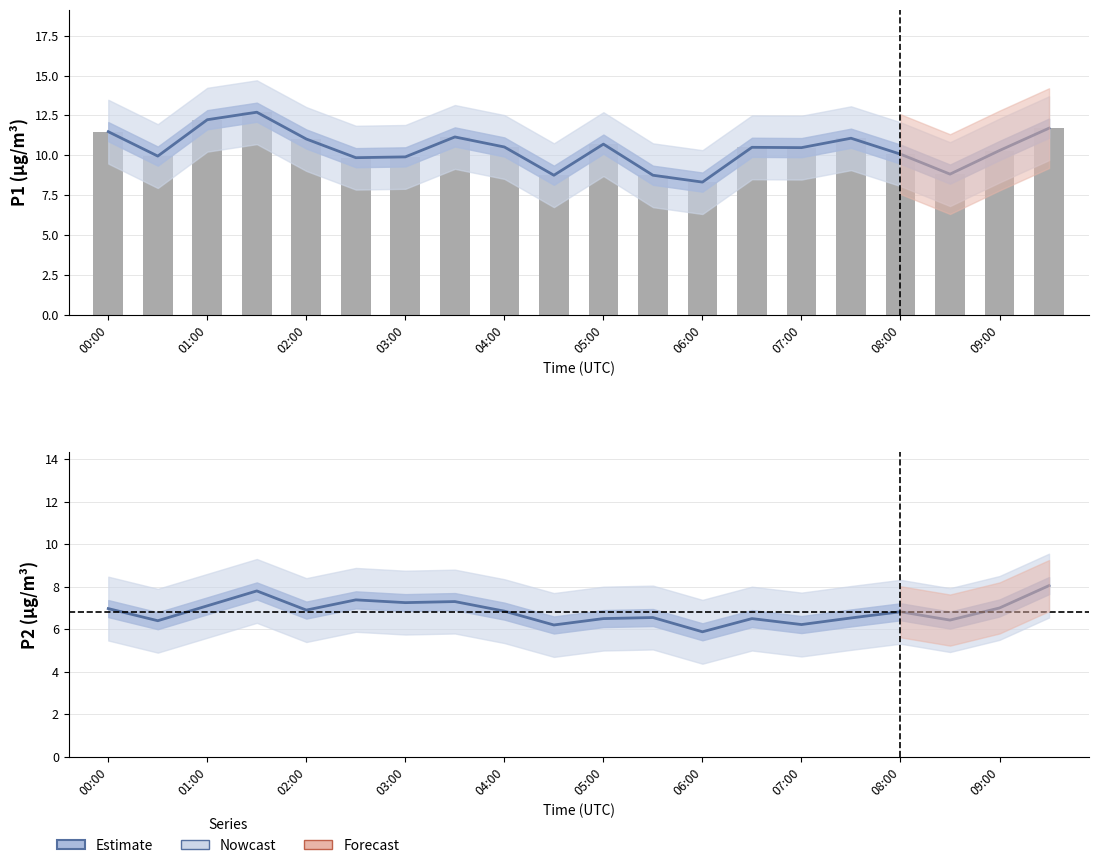

The P1 raw series shows 10.7 at 05:00. True or false?

True